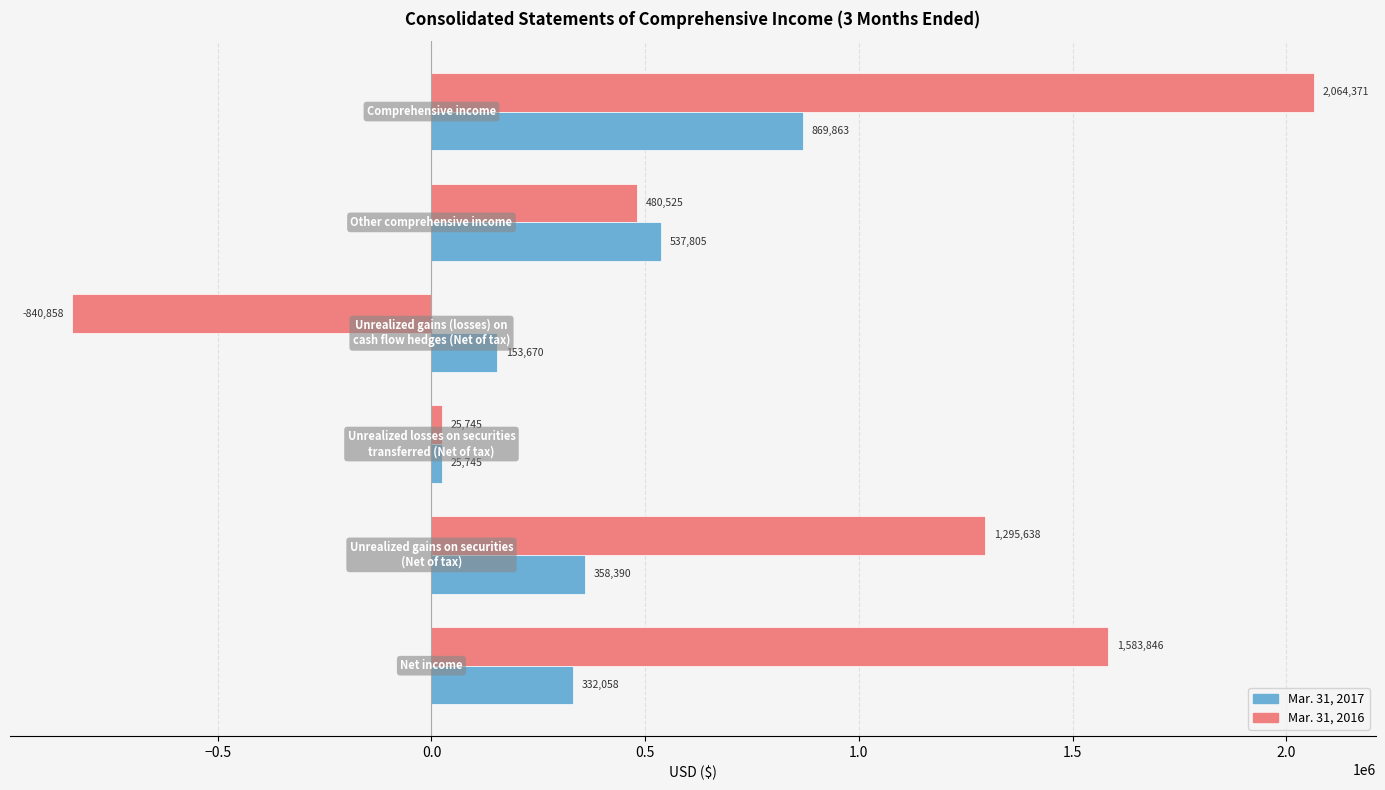

Rank the series by their average value, from highest to lowest.

Mar. 31, 2016, Mar. 31, 2017